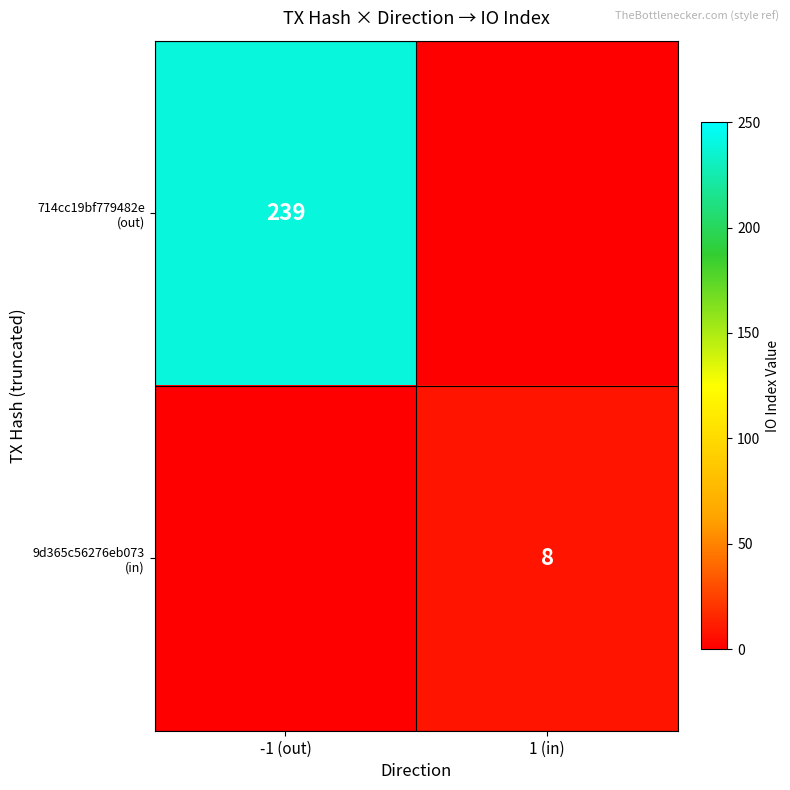

Count the number of data series in this chart.

2